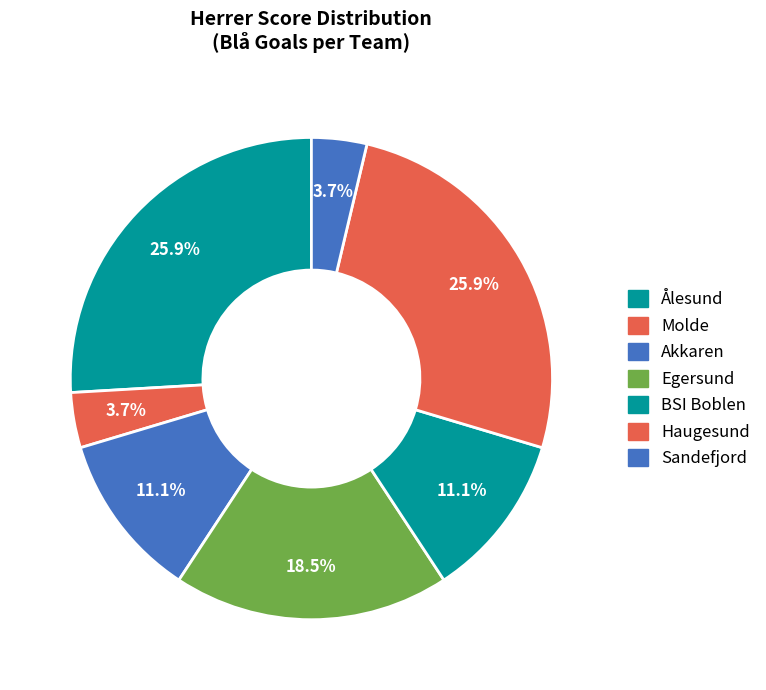

Is the sum of Egersund and Ålesund greater than half?

No